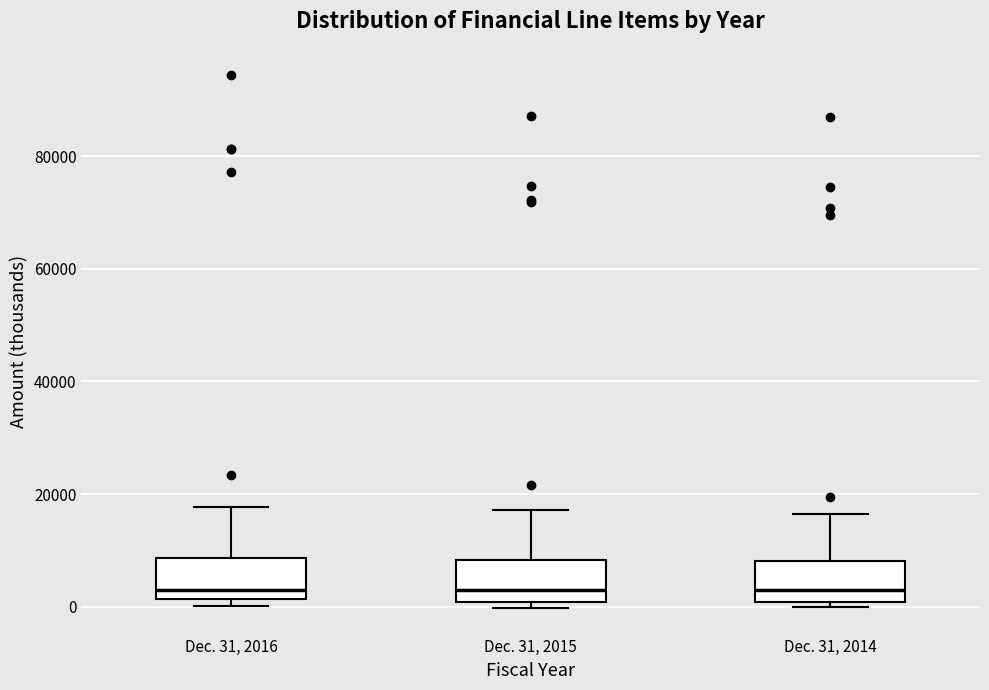

Reading left to right, transcribe this box plot: for each box, give where its median line is, the range the box spans, and where its two whiskers end, as read against the y-axis. The values are not printed on the chart, so give them approximately, as read against the axis.

Dec. 31, 2016: median 4000, box 2000 to 8000, whiskers 0 to 18000
Dec. 31, 2015: median 4000, box 0 to 8000, whiskers 0 (just below the box's lower edge) to 18000
Dec. 31, 2014: median 4000, box 0 to 8000, whiskers 0 (just below the box's lower edge) to 16000